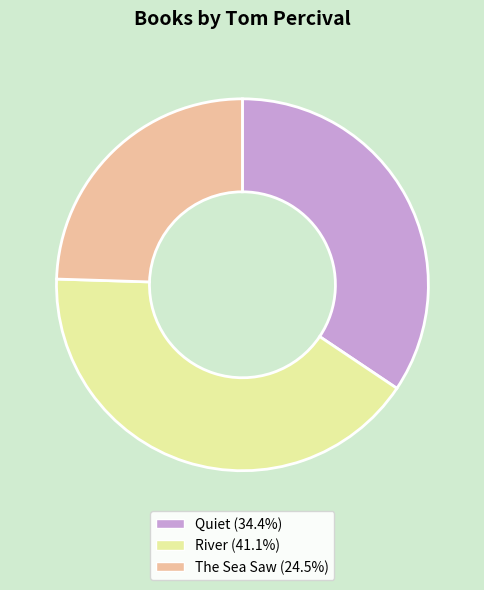

How many segments does this pie chart have?

3